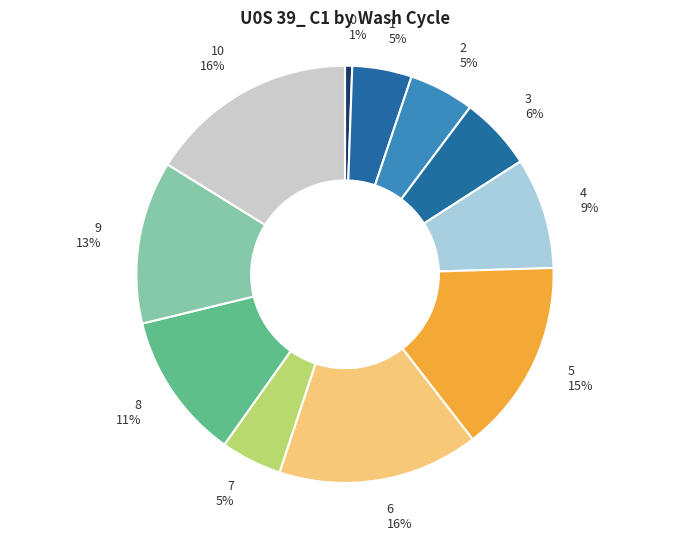

Between 2 5% and 8 11%, which is larger?

8 11%